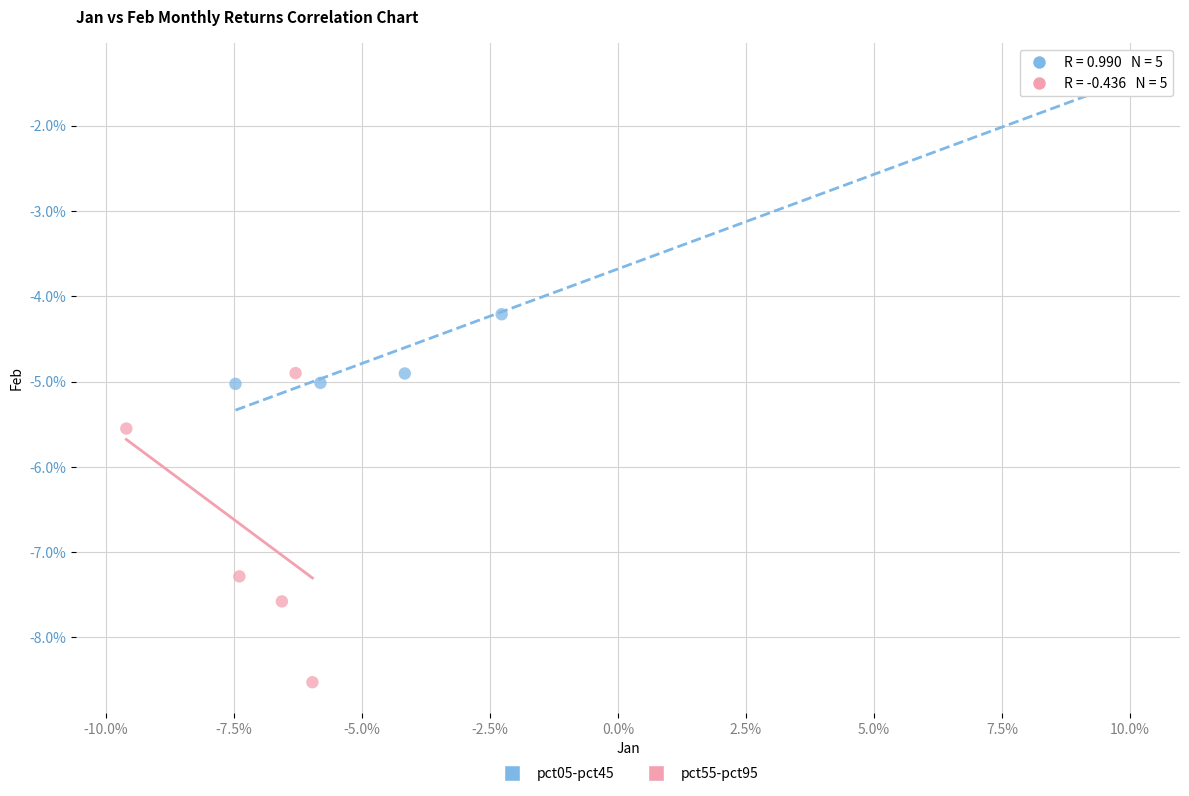

What are all the series names shown in the legend?

pct05-pct45, pct55-pct95